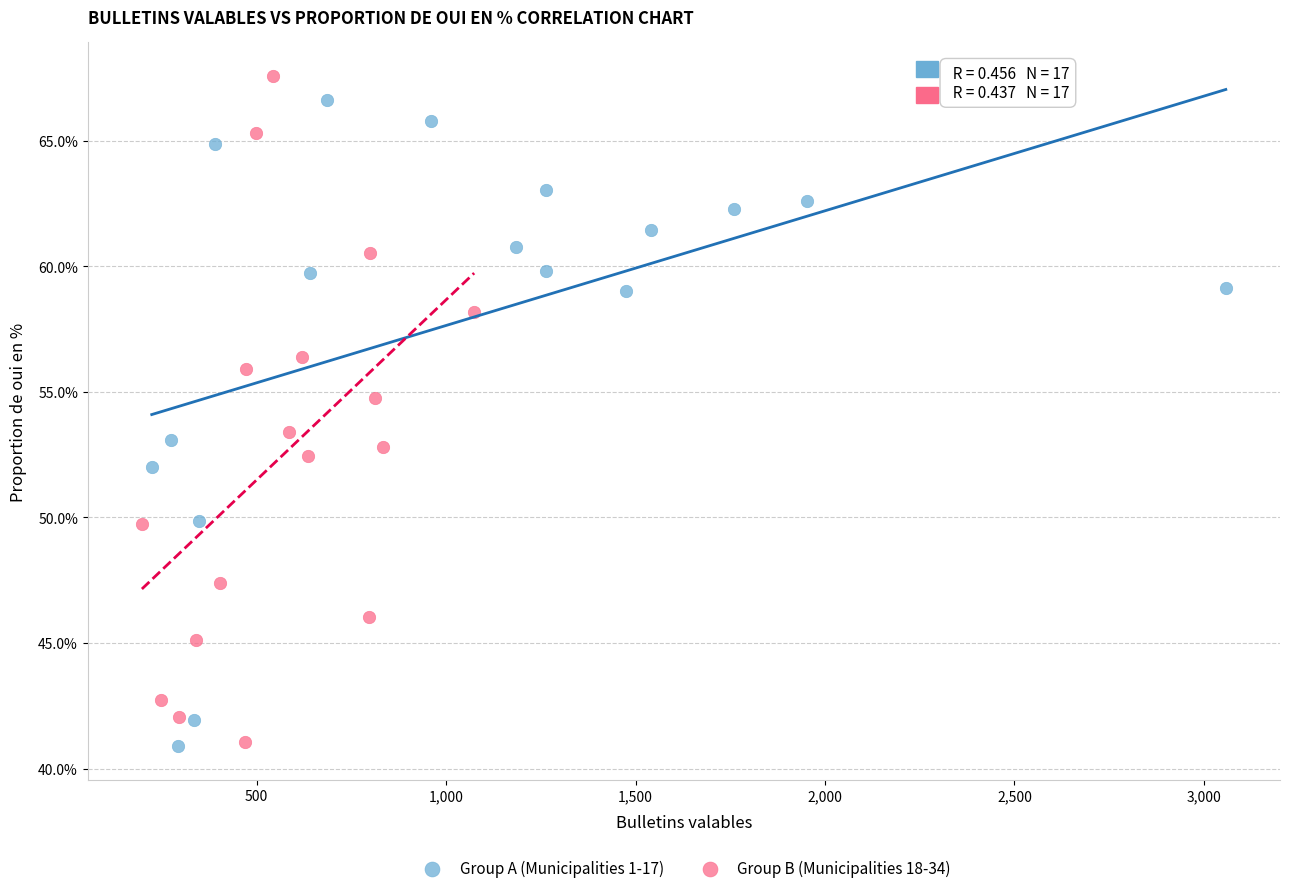

Which series has the widest spread of Y values?

Group B (Municipalities 18-34)